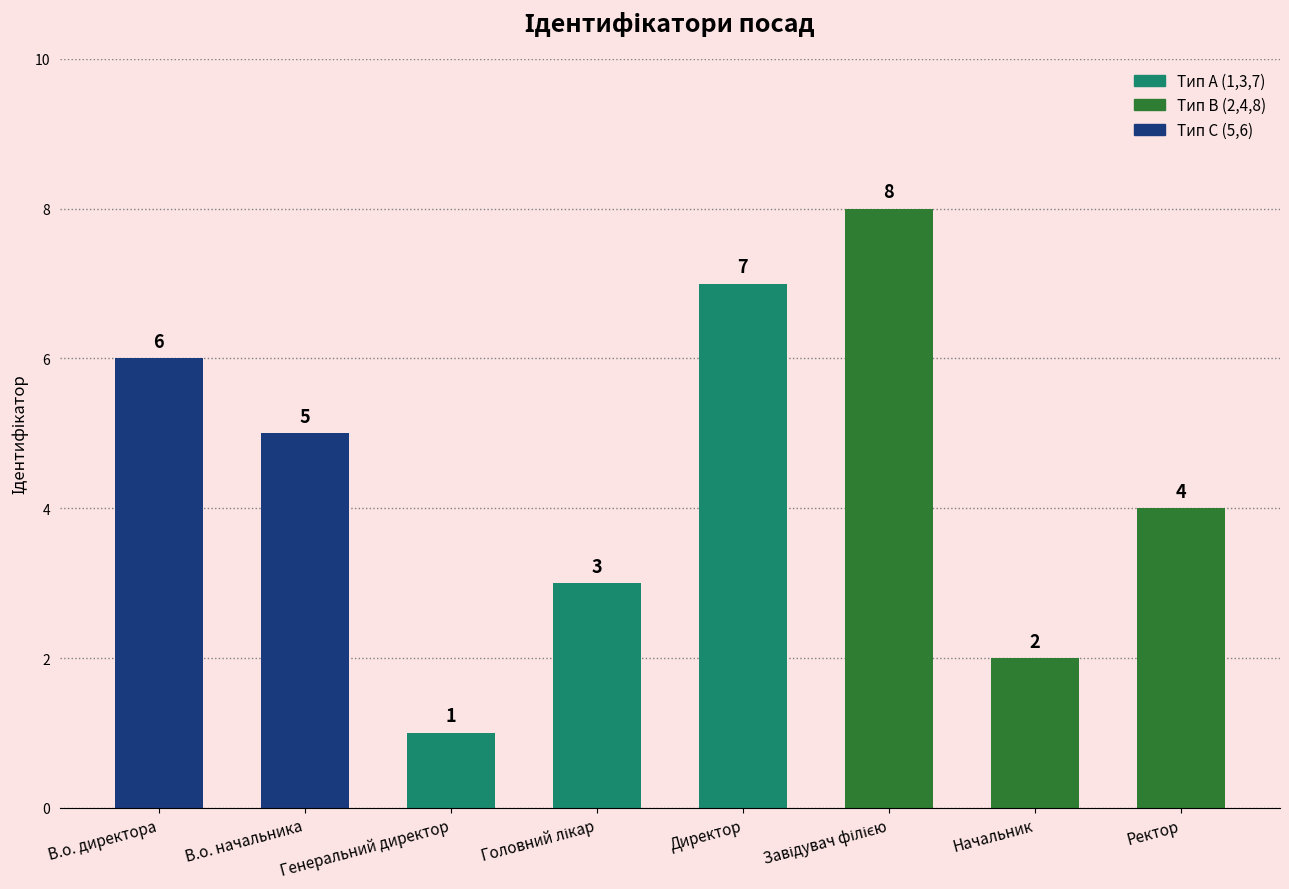

What is the ratio of the value at Начальник to the value at Директор?

0.3